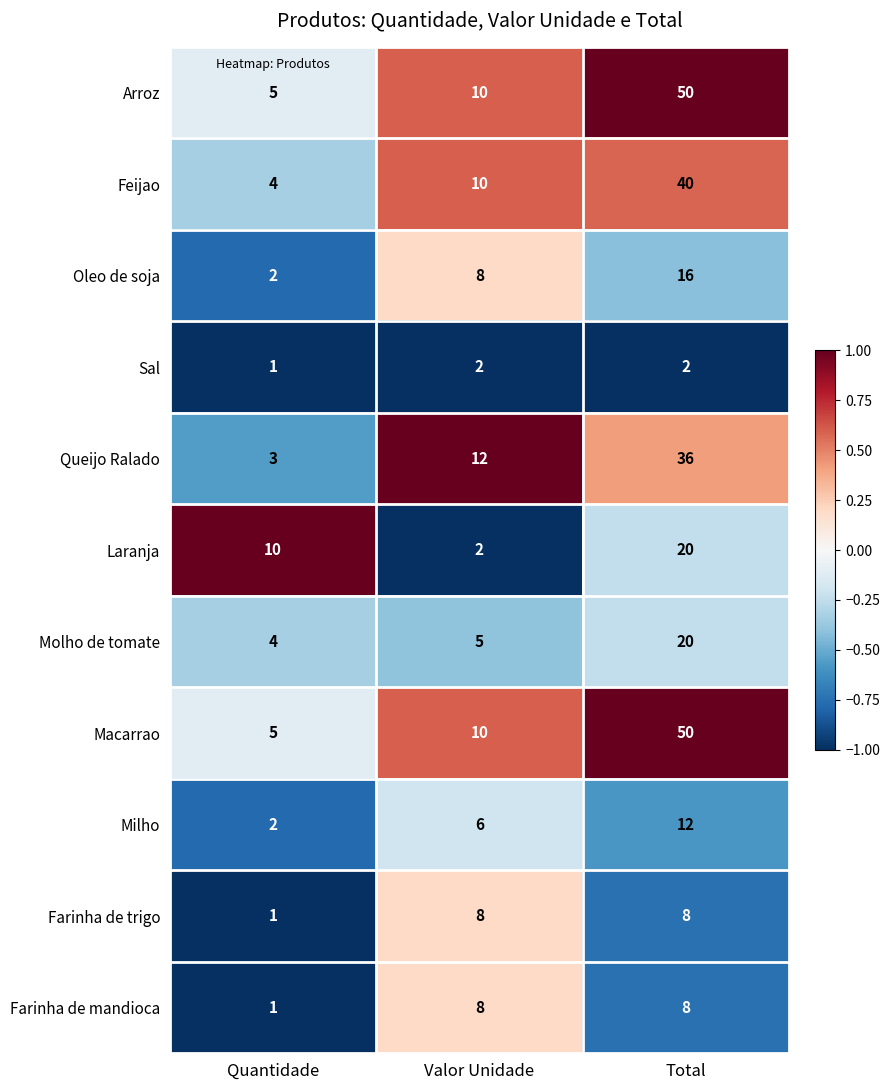

True or false: Queijo Ralado has a value of 3 at Quantidade.

True